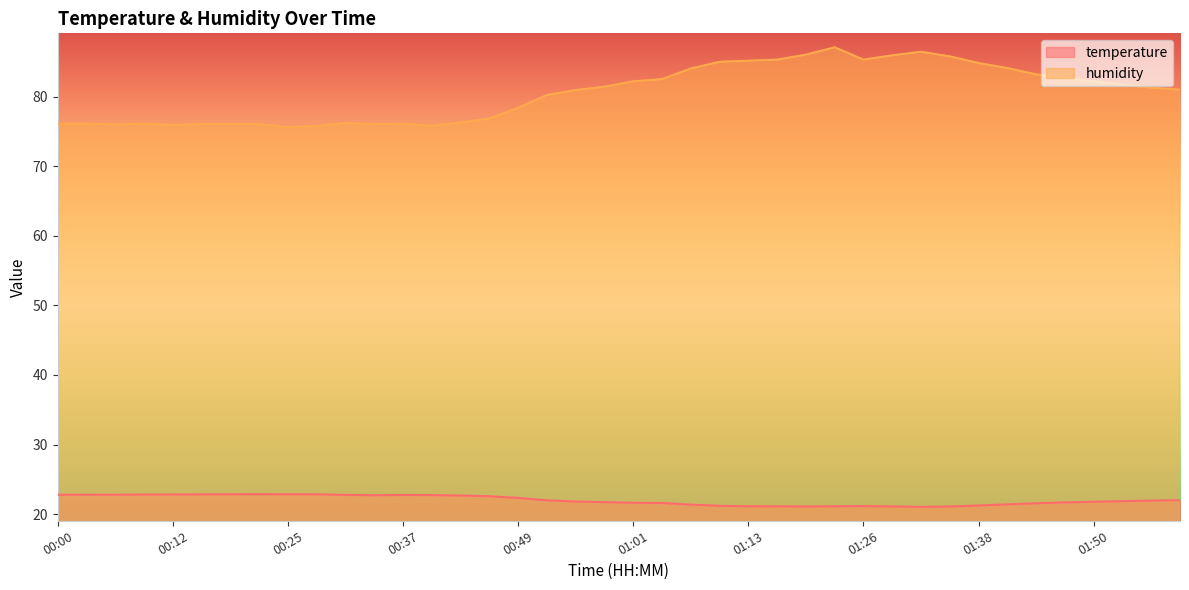

Is the value of temperature at 01:13 greater than the value of humidity at 00:52?

No